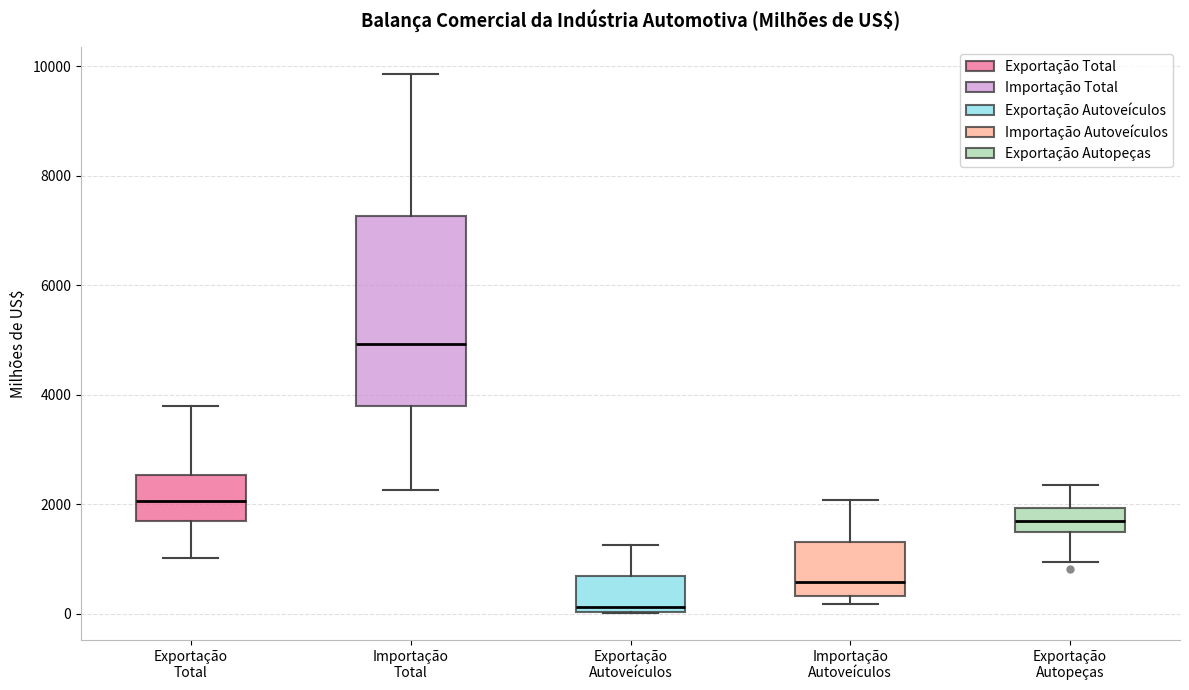

Where is the upper edge of the box for Exportação Autoveículos on the y-axis? The values are not printed on the chart, so give them approximately, as read against the axis.

600